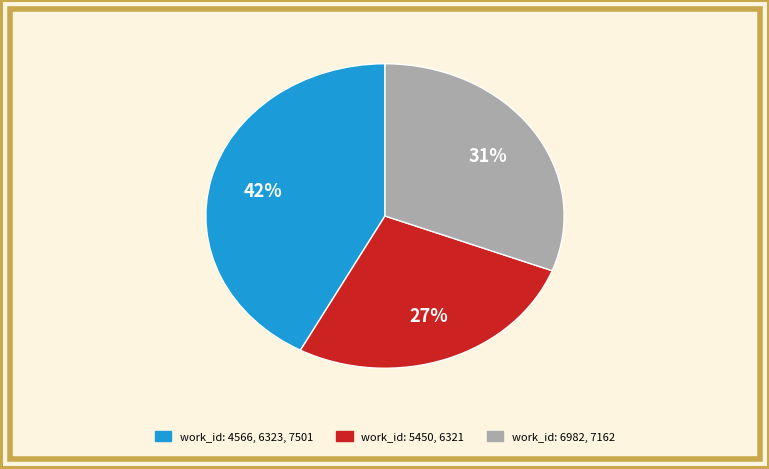

Is there any slice that represents more than half of the pie?

No